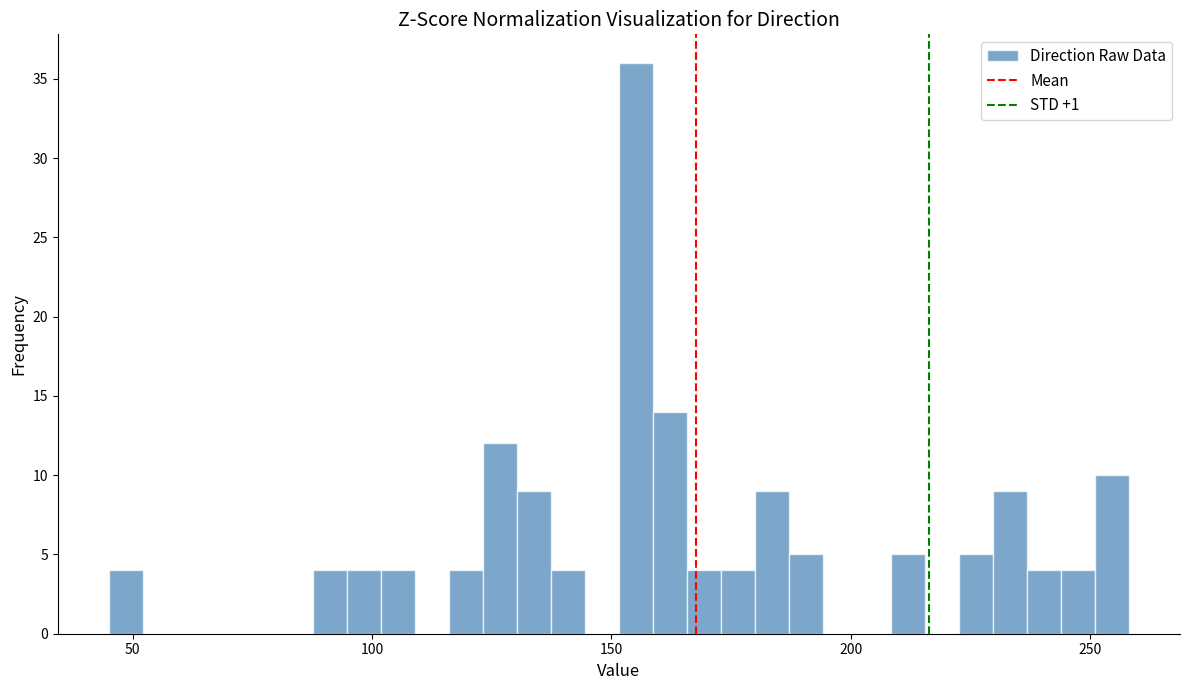

Read against the x-axis, roughly where is the centre of the tallest bar?

155